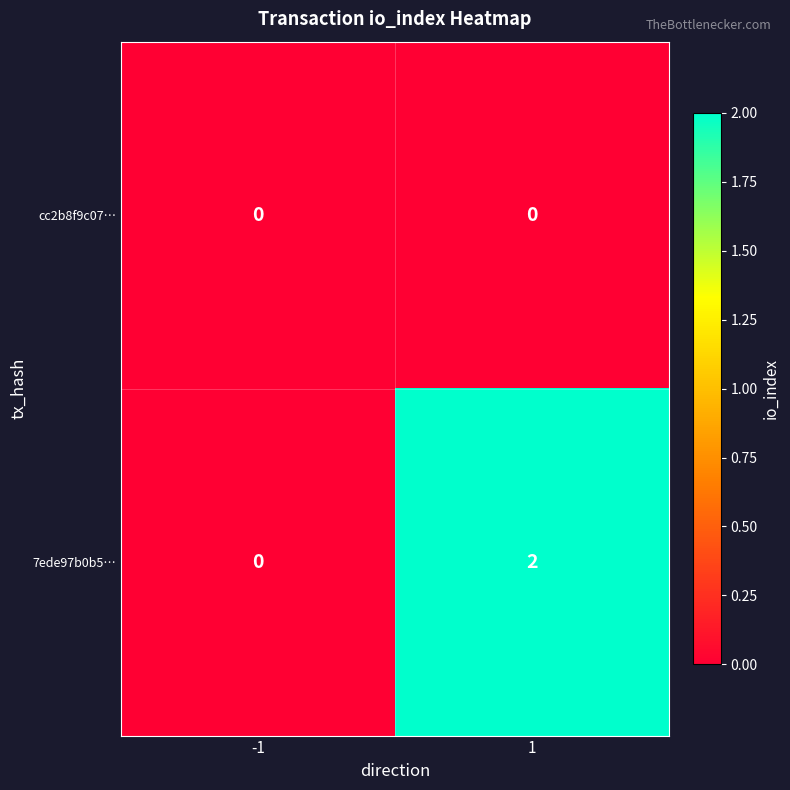

The 7ede97b0b5… series shows 2 at 1. True or false?

True